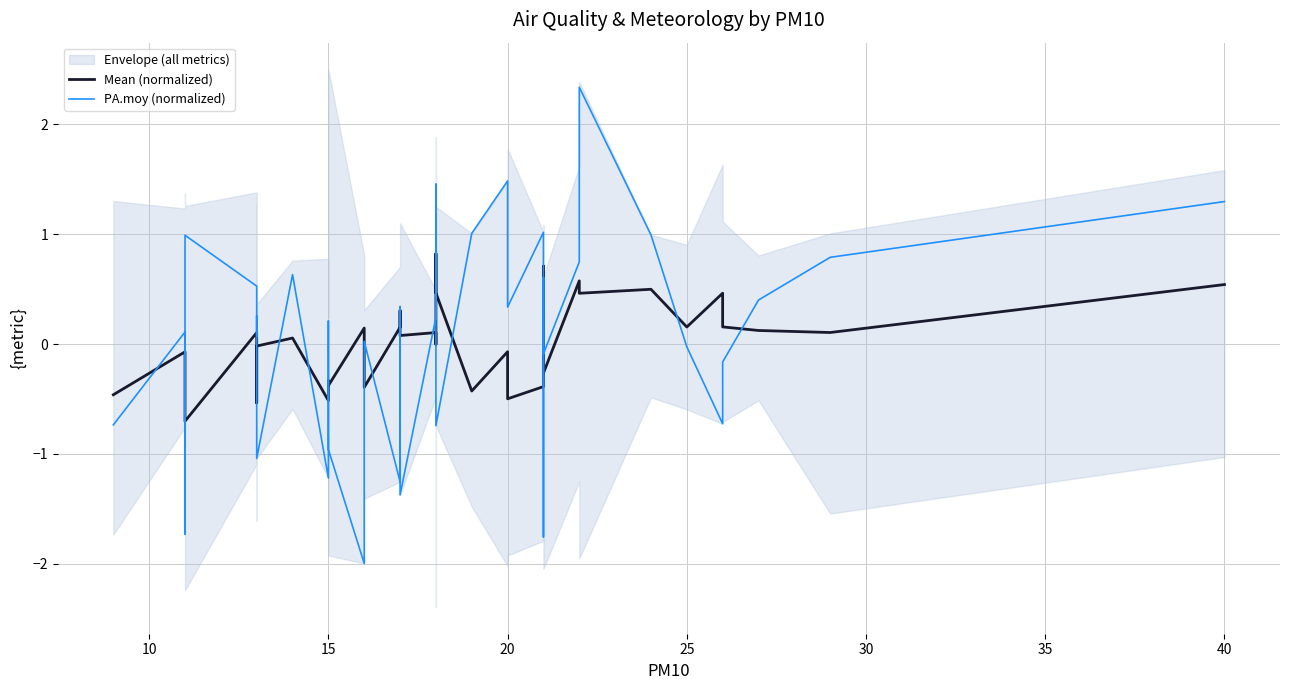

How many data points in Mean (normalized) are less than 0?

20